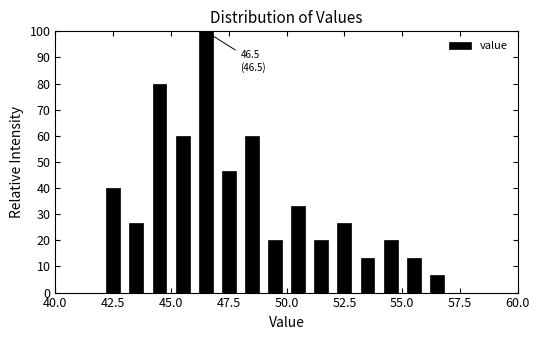

Around what value on the x-axis is the tallest bar? Give the approximate position of its centre, as read against the axis.

46.5